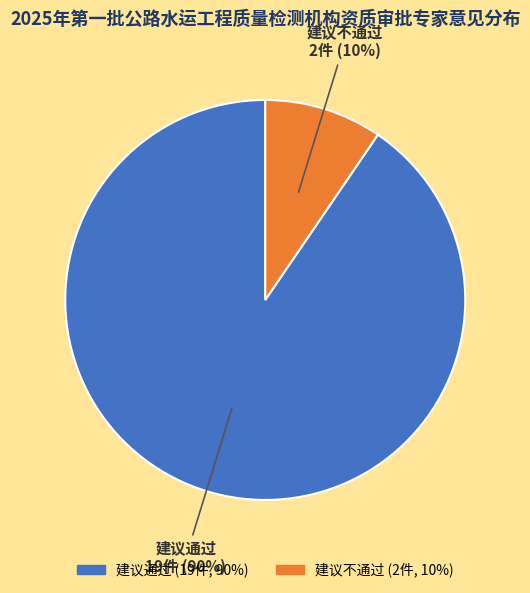

Is there a majority slice in this chart?

Yes